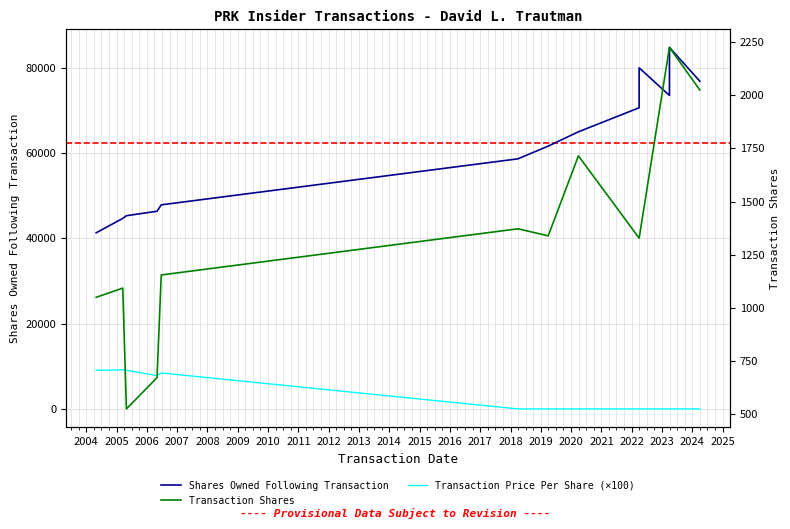

Rank the series by their maximum value, from lowest to highest.

Transaction Shares, Transaction Price Per Share (×100), Shares Owned Following Transaction